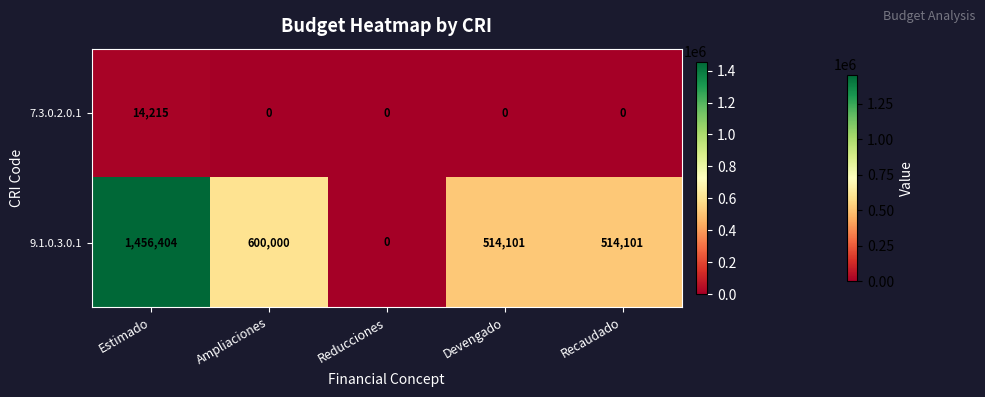

The 7.3.0.2.0.1 series shows 14215 at Estimado. True or false?

True